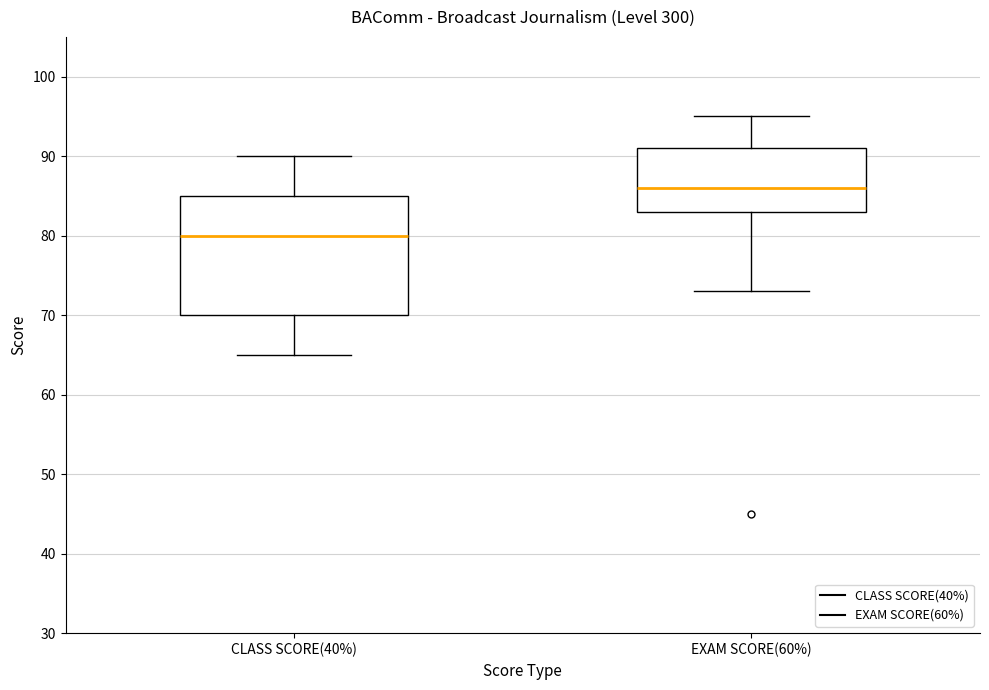

Comparing the boxes themselves (not the whiskers), which one is the tallest?

CLASS SCORE(40%)